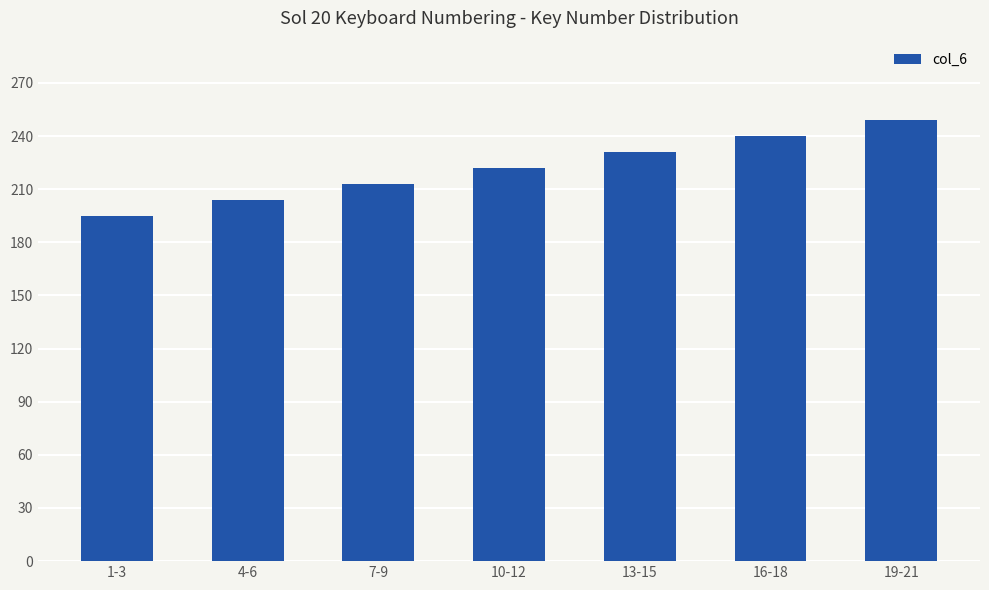

How many values are between 204 and 240?

5